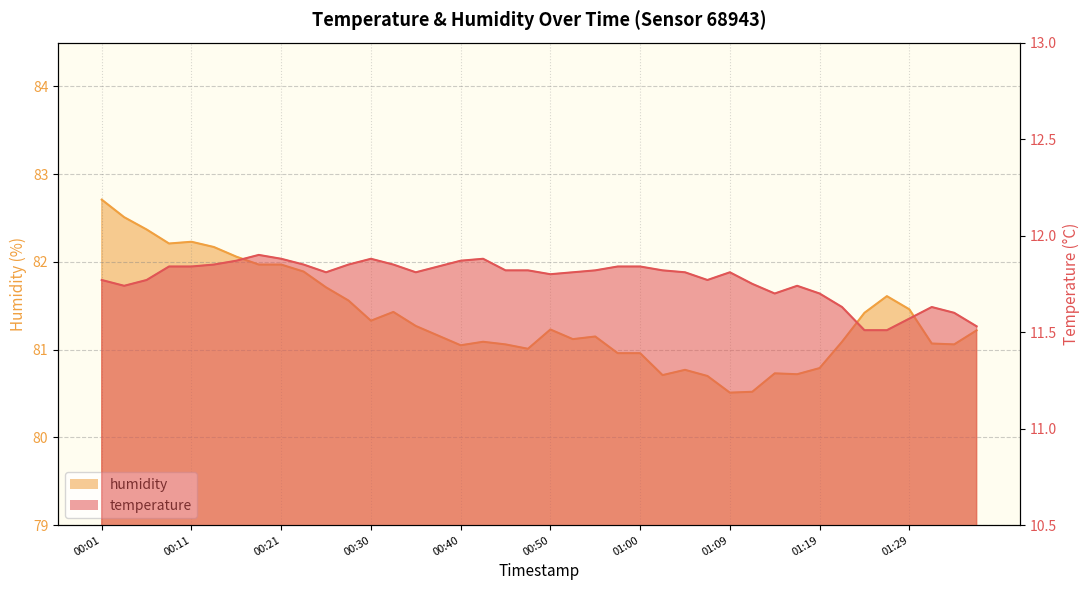

At how many categories does at least one series exceed 19?

40